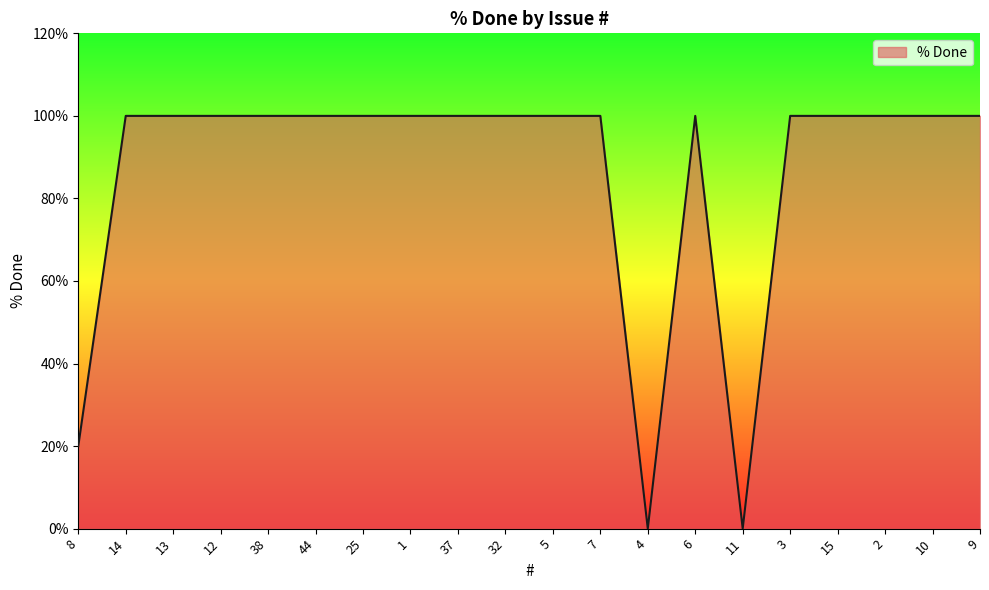

The chart shows a value of 100 at 38. True or false?

True